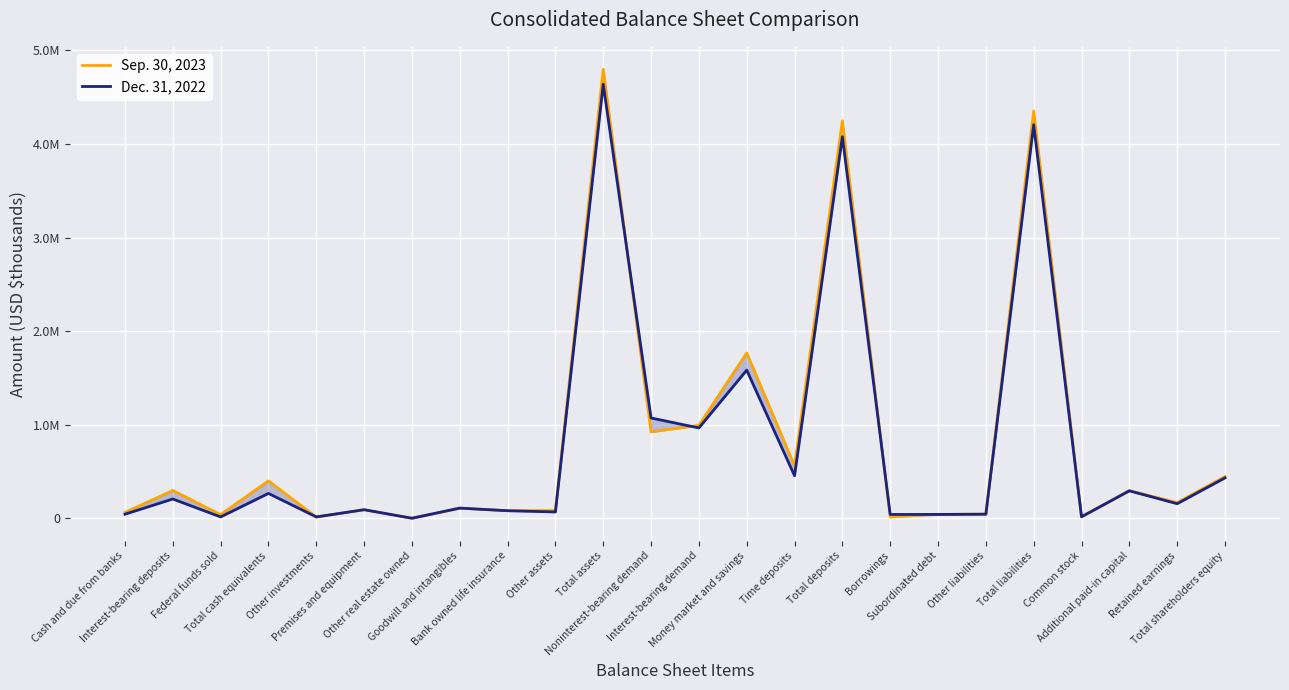

What is the minimum value for Sep. 30, 2023?

1370